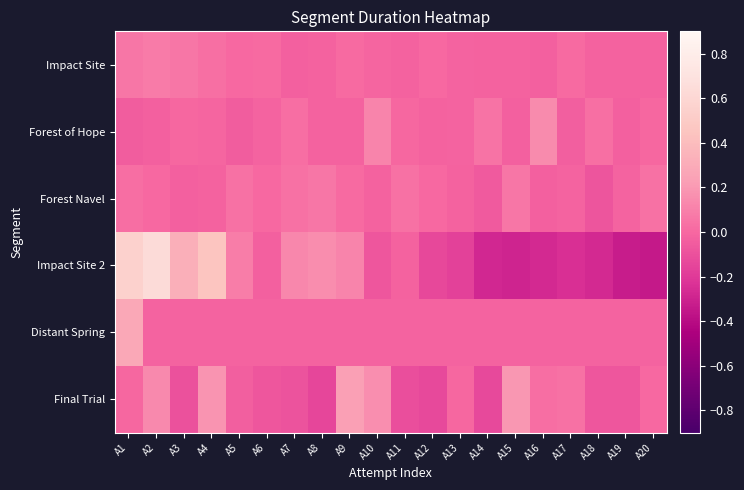

Reading right to left, what are all the values shown in this chart?

Impact Site: A20=-0.0	A19=-0.0	A18=-0.0	A17=0.0	A16=-0.0	A15=-0.0	A14=-0.0	A13=-0.0	A12=0.0	A11=-0.0	A10=-0.0	A9=0.0	A8=-0.0	A7=-0.0	A6=0.0	A5=0.0	A4=0.0	A3=0.1	A2=0.1	A1=0.1
Forest of Hope: A20=-0.0	A19=-0.0	A18=0.0	A17=-0.0	A16=0.1	A15=-0.0	A14=0.0	A13=-0.0	A12=-0.0	A11=-0.0	A10=0.1	A9=-0.0	A8=-0.0	A7=0.0	A6=-0.0	A5=-0.0	A4=-0.0	A3=-0.0	A2=-0.0	A1=-0.0
Forest Navel: A20=0.0	A19=-0.0	A18=-0.1	A17=-0.0	A16=-0.0	A15=0.1	A14=-0.1	A13=-0.0	A12=0.0	A11=0.0	A10=-0.0	A9=0.0	A8=0.1	A7=0.0	A6=0.0	A5=0.0	A4=-0.0	A3=-0.0	A2=0.0	A1=0.0
Impact Site 2: A20=-0.3	A19=-0.3	A18=-0.3	A17=-0.2	A16=-0.3	A15=-0.3	A14=-0.3	A13=-0.2	A12=-0.1	A11=-0.0	A10=-0.1	A9=0.1	A8=0.2	A7=0.1	A6=-0.0	A5=0.1	A4=0.5	A3=0.3	A2=0.6	A1=0.6
Distant Spring: A20=-0.0	A19=-0.0	A18=-0.0	A17=-0.0	A16=-0.0	A15=-0.0	A14=-0.0	A13=-0.0	A12=-0.0	A11=-0.0	A10=-0.0	A9=-0.0	A8=-0.0	A7=-0.0	A6=-0.0	A5=-0.0	A4=-0.0	A3=-0.0	A2=-0.0	A1=0.3
Final Trial: A20=0.0	A19=-0.1	A18=-0.1	A17=0.0	A16=0.0	A15=0.2	A14=-0.1	A13=-0.0	A12=-0.1	A11=-0.1	A10=0.2	A9=0.2	A8=-0.1	A7=-0.1	A6=-0.1	A5=-0.0	A4=0.2	A3=-0.1	A2=0.1	A1=-0.0